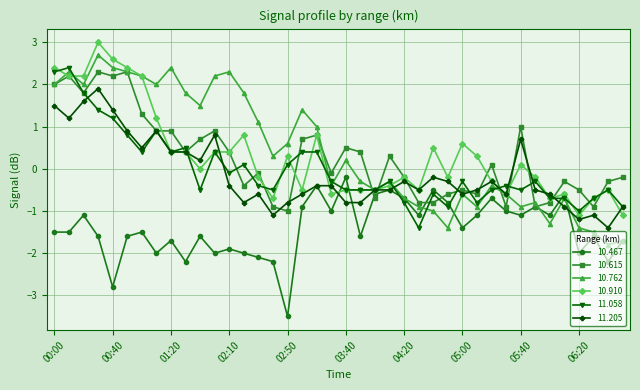

What is the greatest value displayed?

3.0